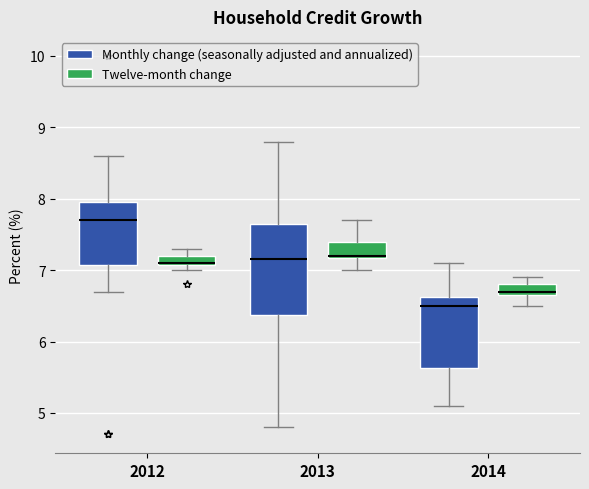

Which box's median line is the highest?

2012 (Monthly change (seasonally adjusted and annualized))